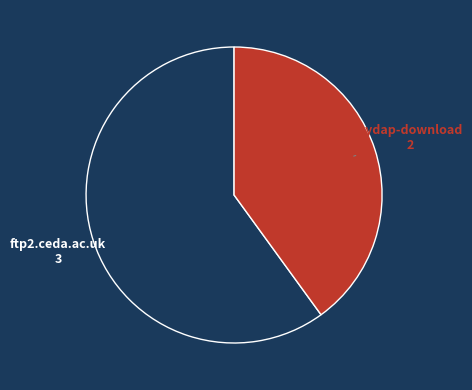

Which category has the smallest portion of the pie?

pydap-download